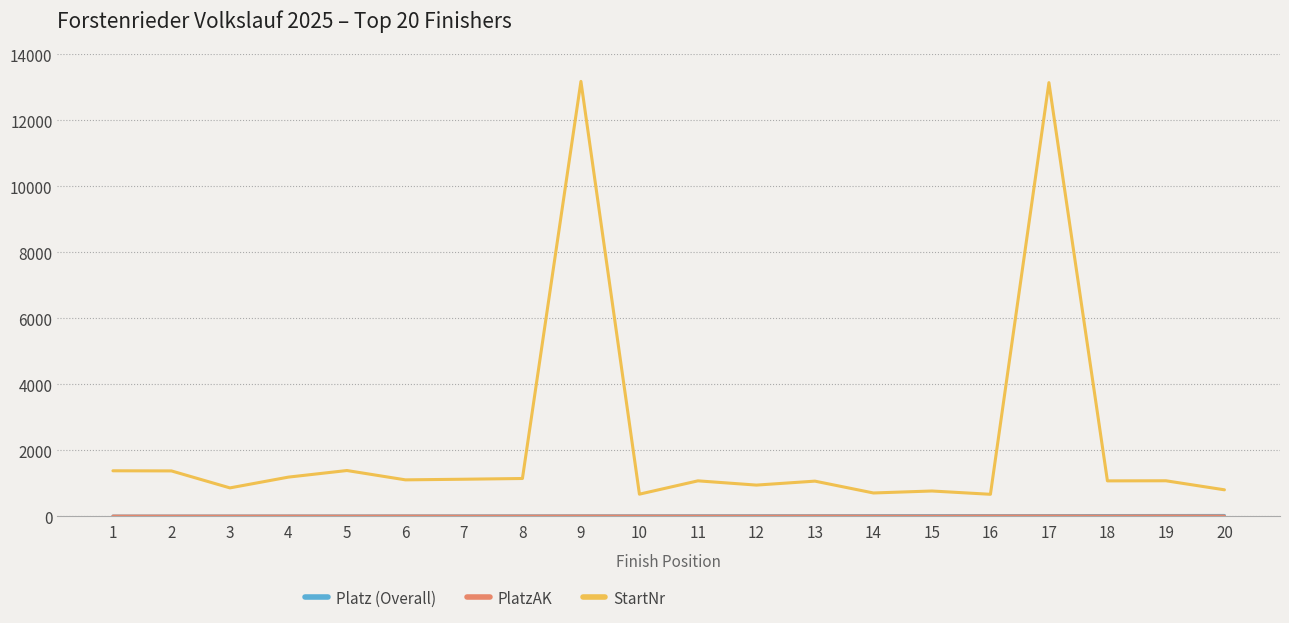

Which series has the widest spread of values?

StartNr